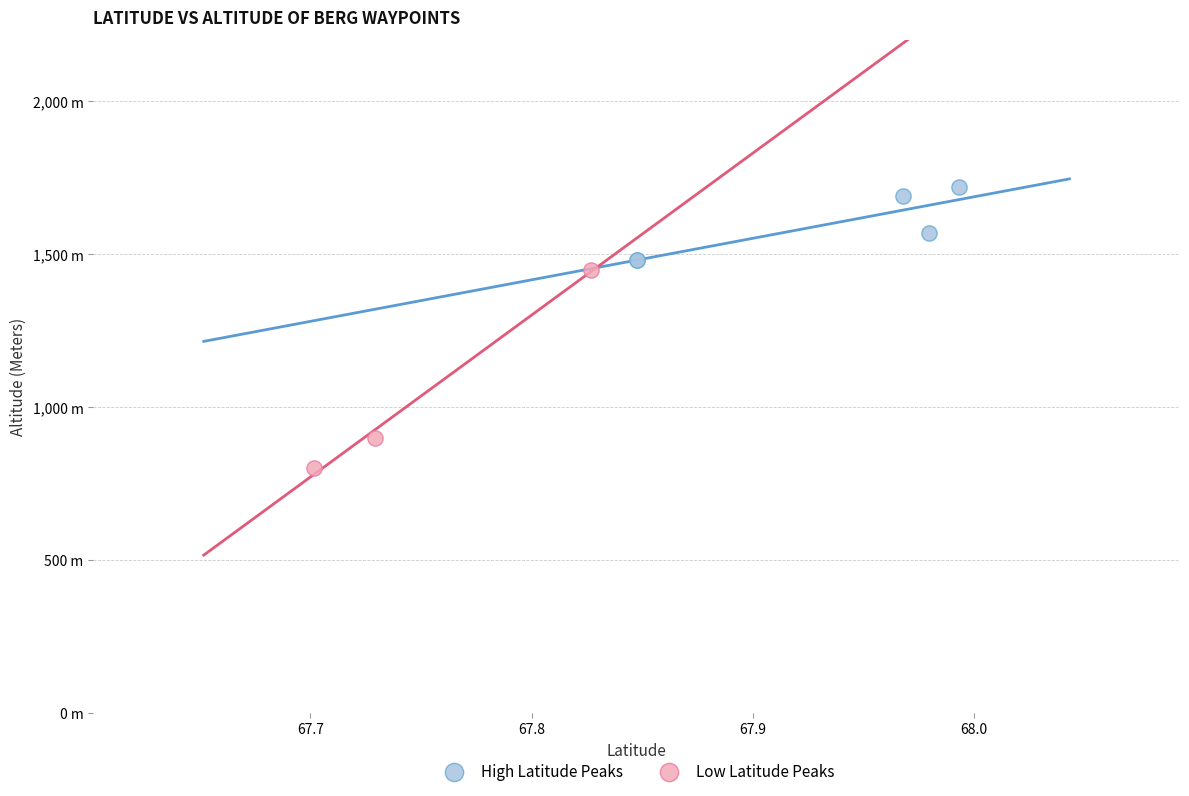

What are all the series names shown in the legend?

High Latitude Peaks, Low Latitude Peaks